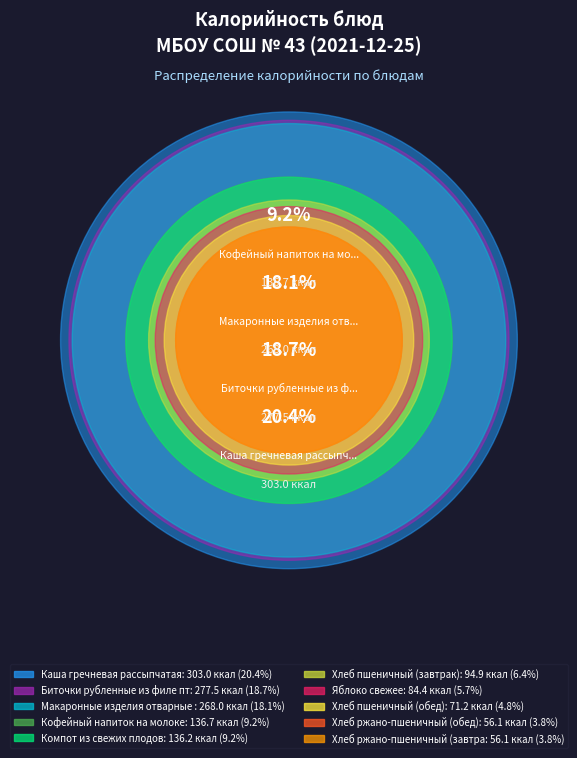

Is Каша гречневая рассыпчатая the majority of the pie?

No